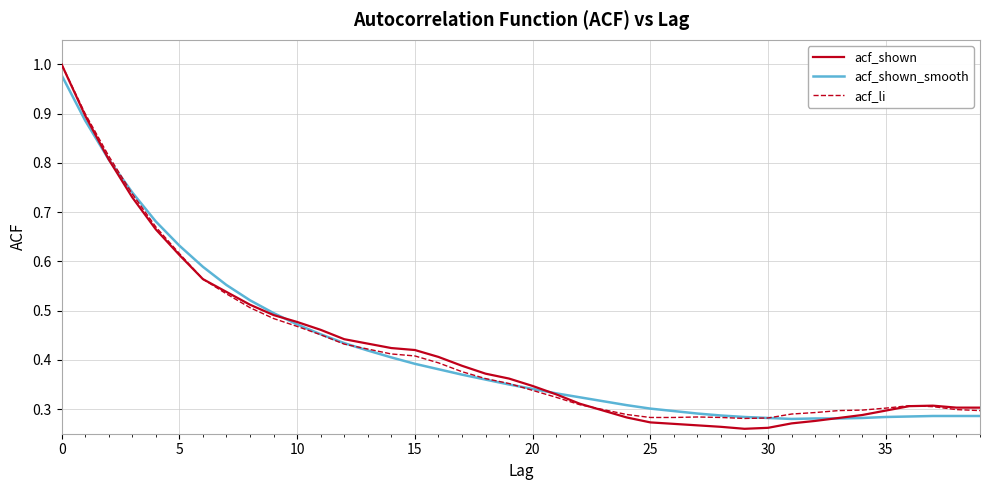

Which series has the widest spread of values?

acf_shown